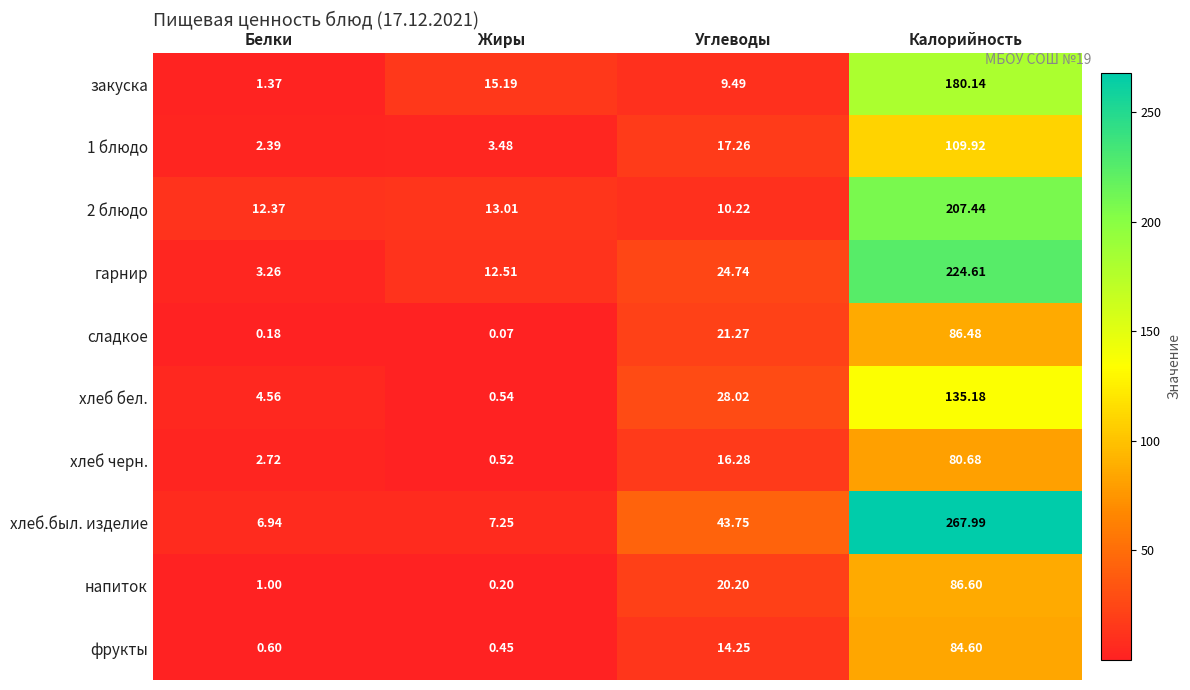

Which series changed the most between Белки and Углеводы?

хлеб.был. изделие